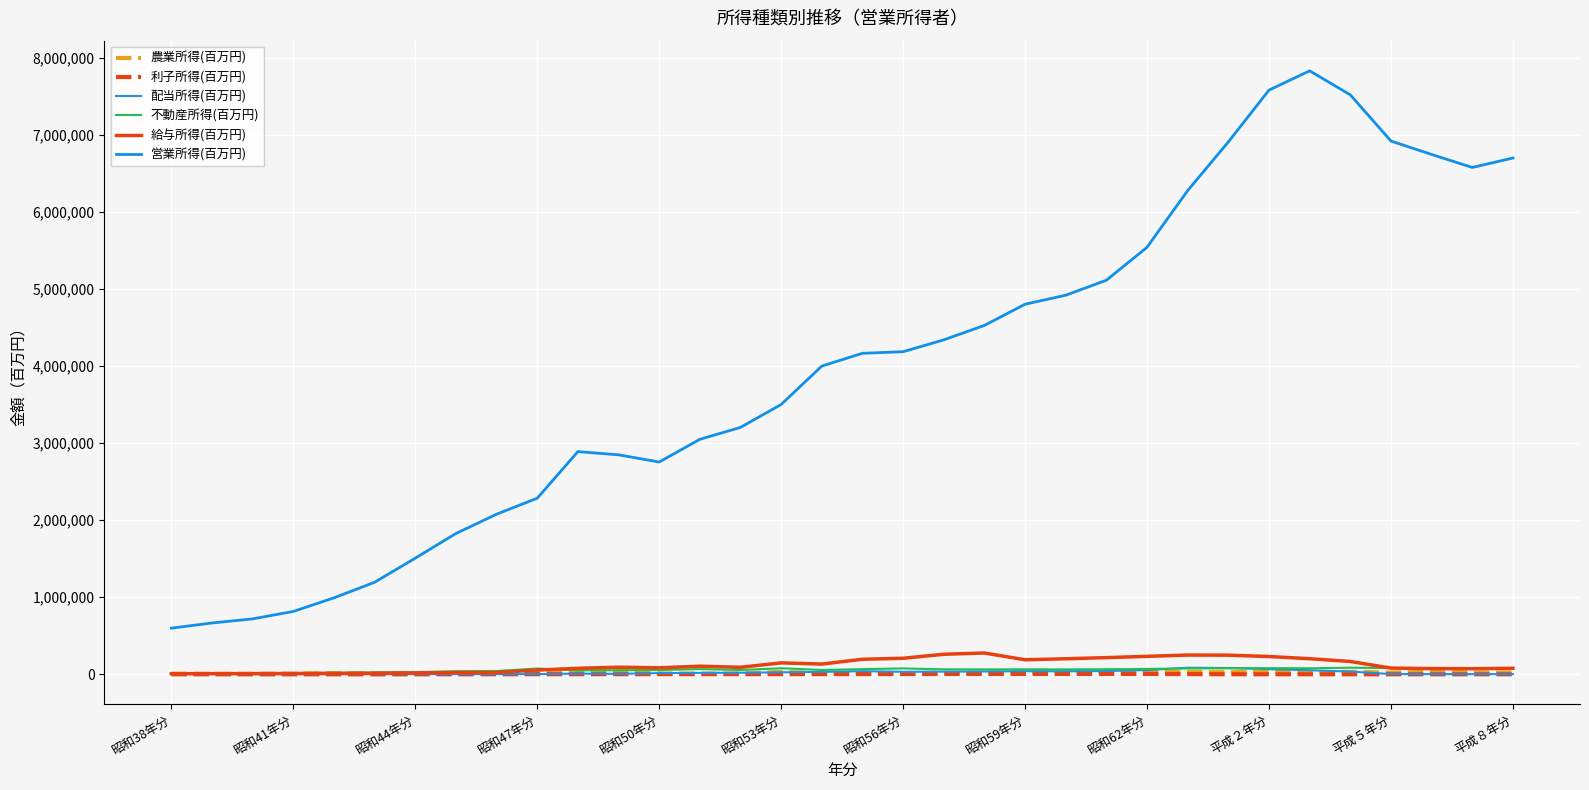

True or false: 農業所得(百万円) and 営業所得(百万円) cross at least once.

False